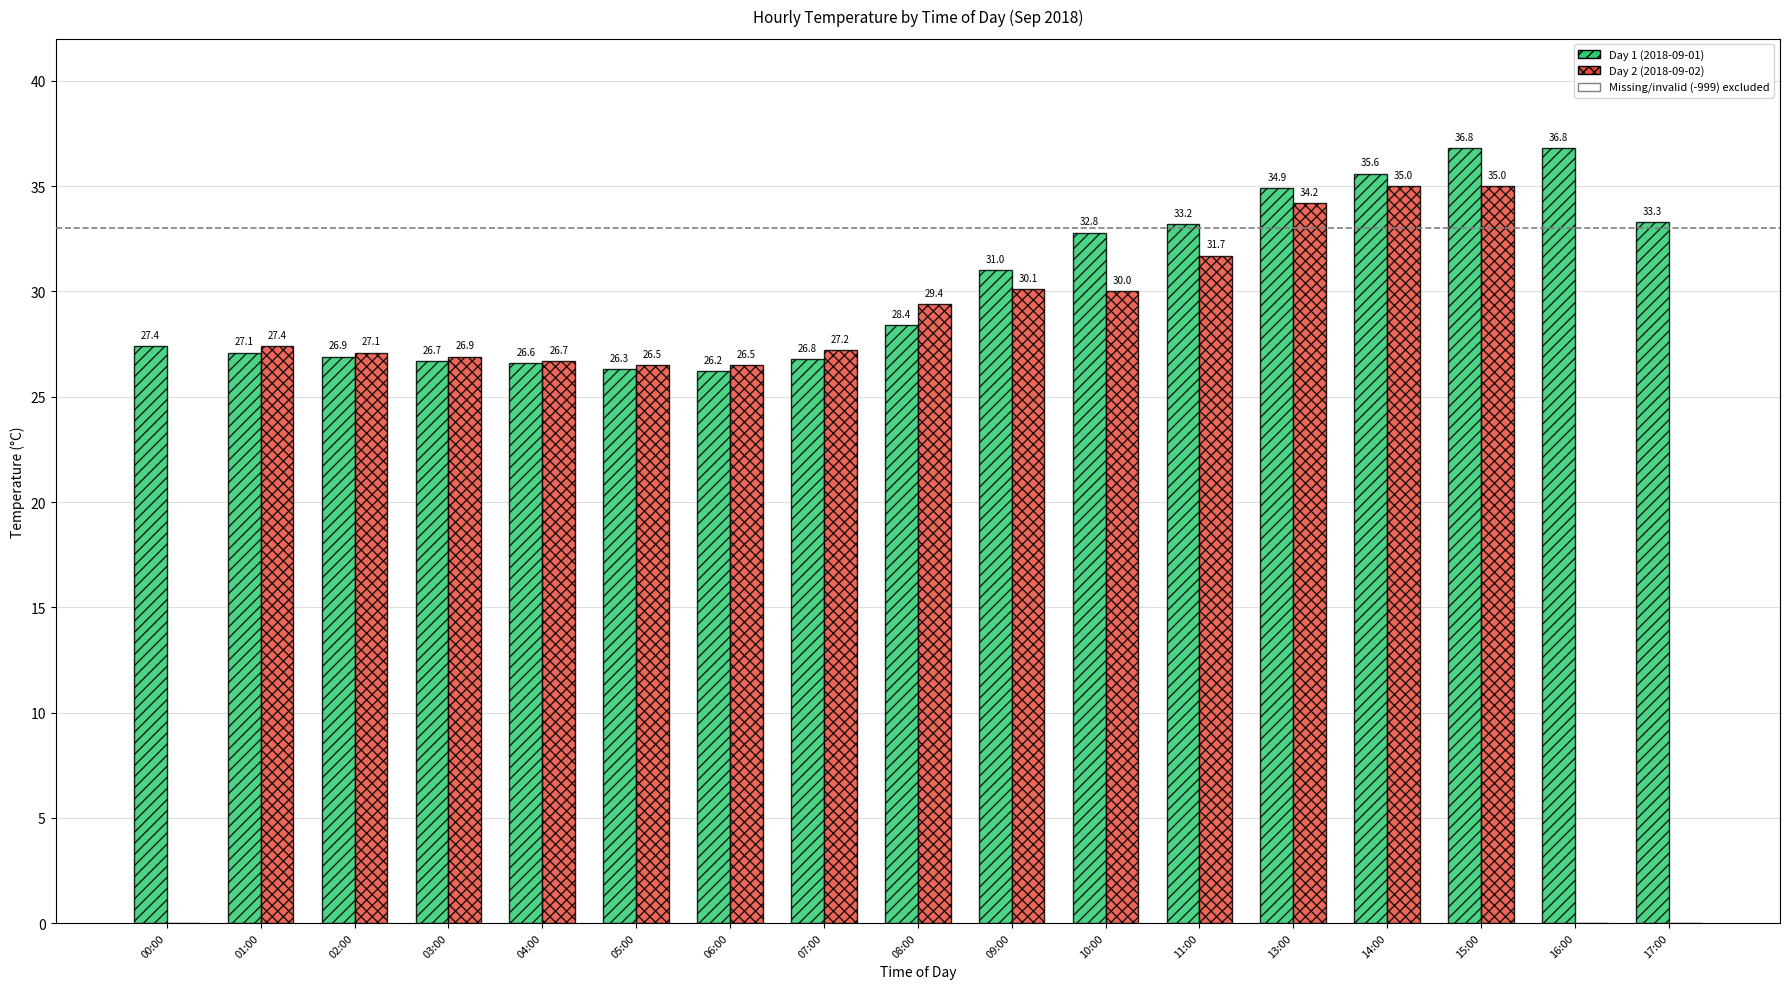

What is the maximum value shown in the chart?

36.8